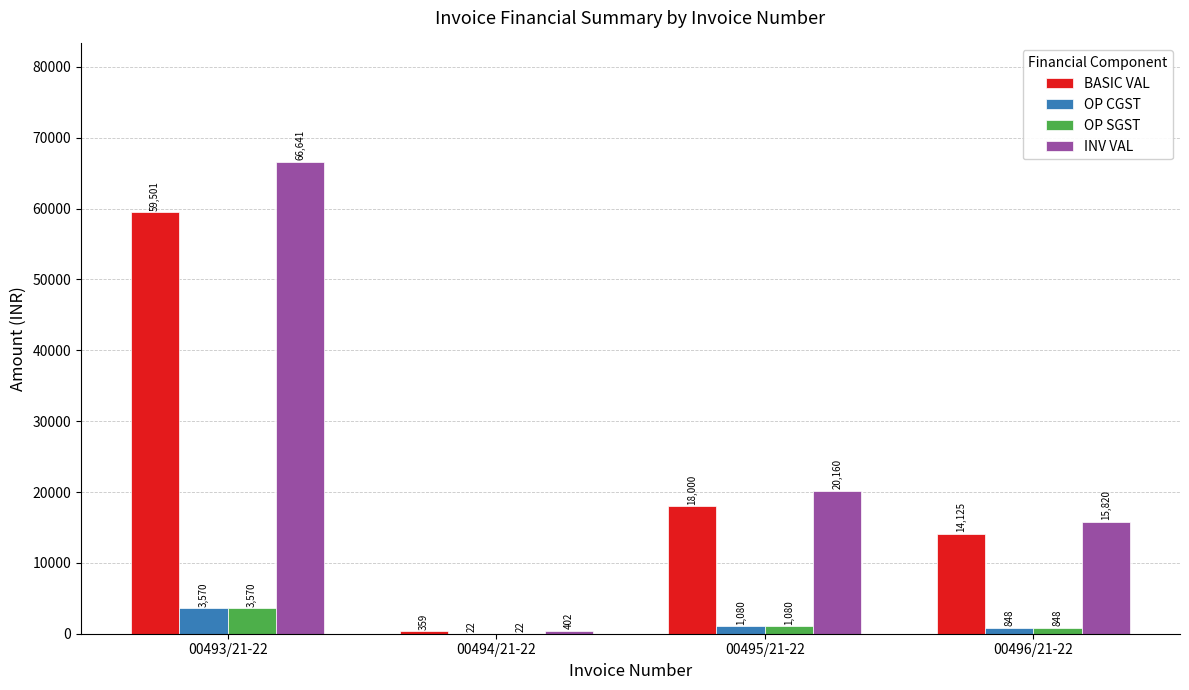

Which series changed the most between 00493/21-22 and 00494/21-22?

INV VAL